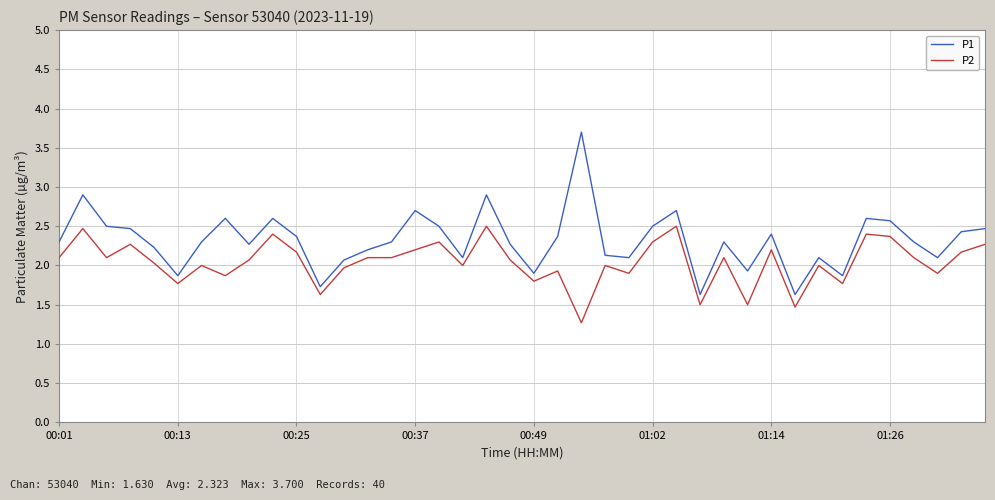

List the series in order of their overall mean, lowest first.

P2, P1